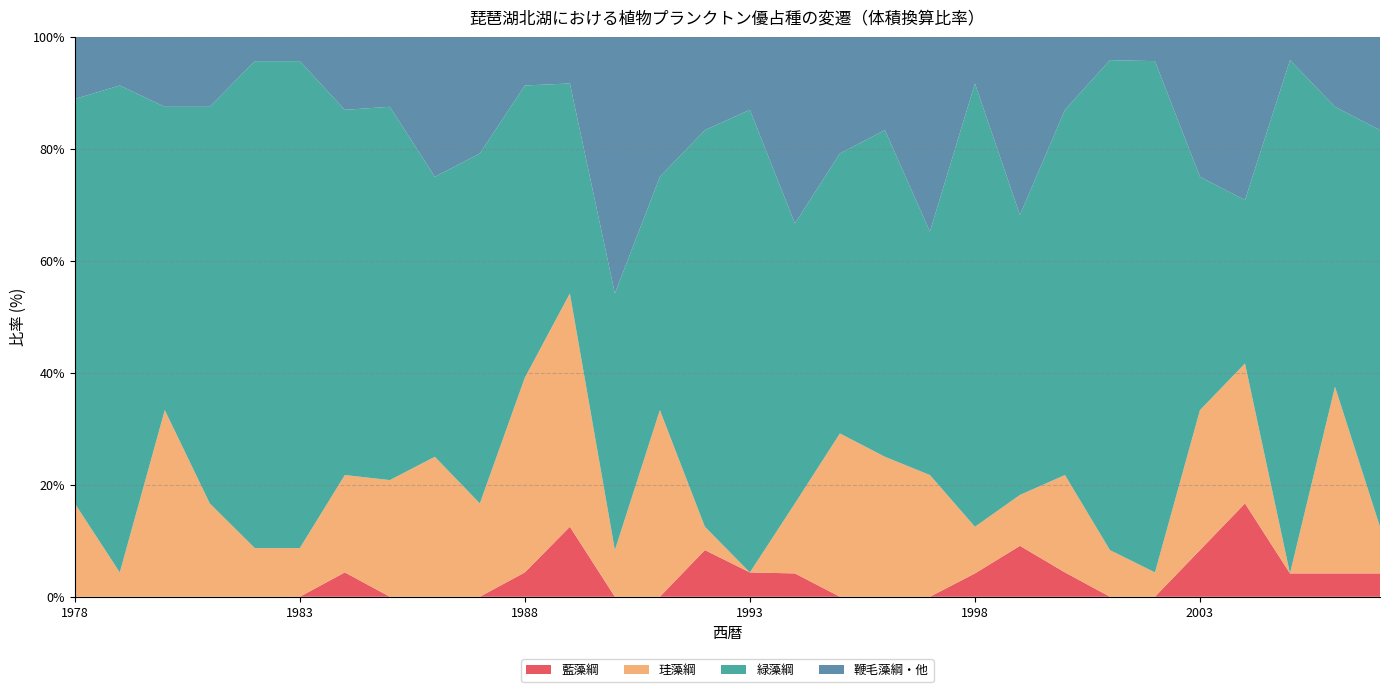

Reading right to left, list all the values displayed in this chart.

藍藻綱: 2007=4.2	2006=4.2	2005=4.2	2004=16.7	2003=8.3	2002=0.0	2001=0.0	2000=4.3	1999=9.1	1998=4.2	1997=0.0	1996=0.0	1995=0.0	1994=4.2	1993=4.3	1992=8.3	1991=0.0	1990=0.0	1989=12.5	1988=4.3	1987=0.0	1986=0.0	1985=0.0	1984=4.3	1983=0.0	1982=0.0	1981=0.0	1980=0.0	1979=0.0	1978=0.0
珪藻綱: 2007=8.3	2006=33.3	2005=0.0	2004=25.0	2003=25.0	2002=4.3	2001=8.3	2000=17.4	1999=9.1	1998=8.3	1997=21.7	1996=25.0	1995=29.2	1994=12.5	1993=0.0	1992=4.2	1991=33.3	1990=8.3	1989=41.7	1988=34.8	1987=16.7	1986=25.0	1985=20.8	1984=17.4	1983=8.7	1982=8.7	1981=16.7	1980=33.3	1979=4.3	1978=16.7
緑藻綱: 2007=70.8	2006=50.0	2005=91.7	2004=29.2	2003=41.7	2002=91.3	2001=87.5	2000=65.2	1999=50.0	1998=79.2	1997=43.5	1996=58.3	1995=50.0	1994=50.0	1993=82.6	1992=70.8	1991=41.7	1990=45.8	1989=37.5	1988=52.2	1987=62.5	1986=50.0	1985=66.7	1984=65.2	1983=87.0	1982=87.0	1981=70.8	1980=54.2	1979=87.0	1978=72.2
鞭毛藻綱・他: 2007=16.7	2006=12.5	2005=4.2	2004=29.2	2003=25.0	2002=4.3	2001=4.2	2000=13.0	1999=31.8	1998=8.3	1997=34.8	1996=16.7	1995=20.8	1994=33.3	1993=13.0	1992=16.7	1991=25.0	1990=45.8	1989=8.3	1988=8.7	1987=20.8	1986=25.0	1985=12.5	1984=13.0	1983=4.3	1982=4.3	1981=12.5	1980=12.5	1979=8.7	1978=11.1